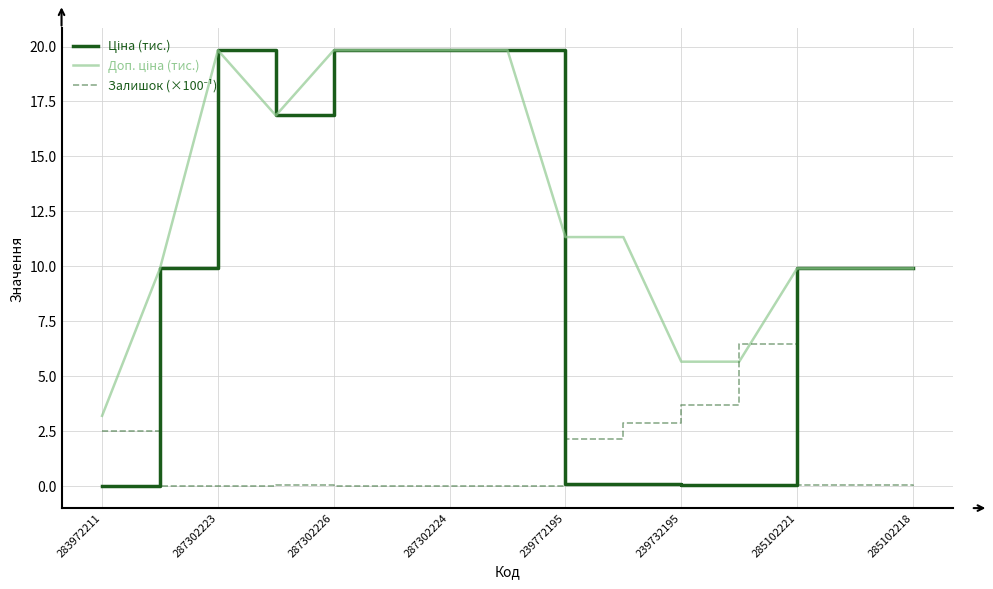

What is the greatest value displayed?

19.8